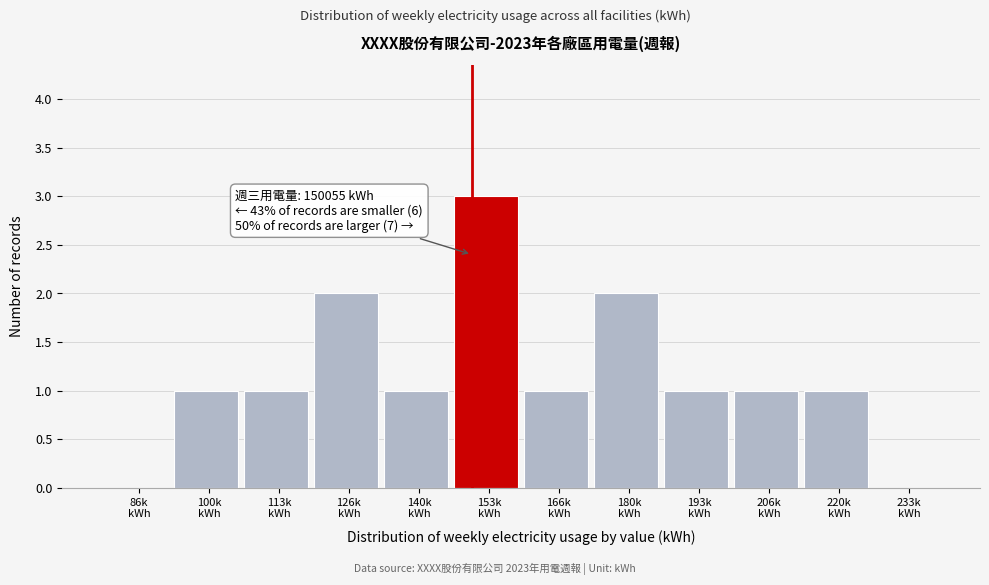

What is the sum of all values?

14